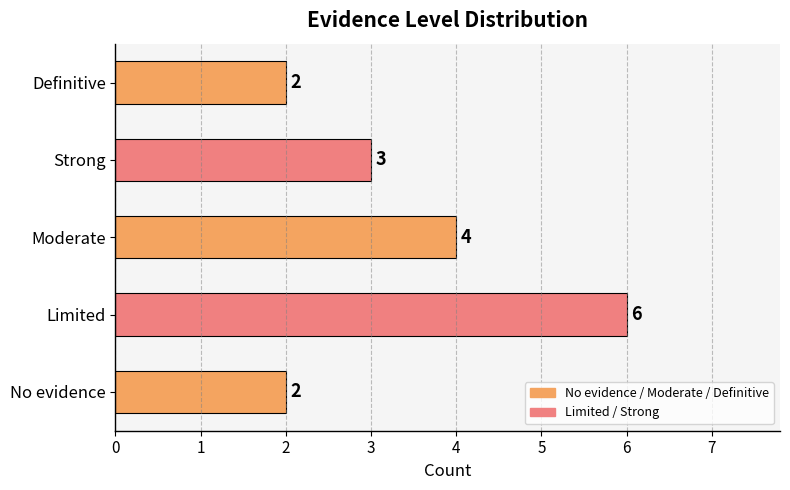

Count the values in the range 2 to 4.

4